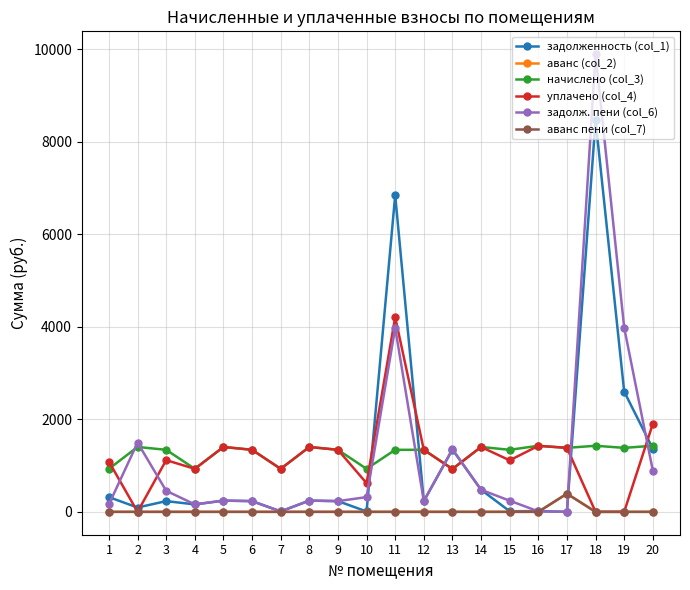

Does the chart have visible grid lines?

Yes